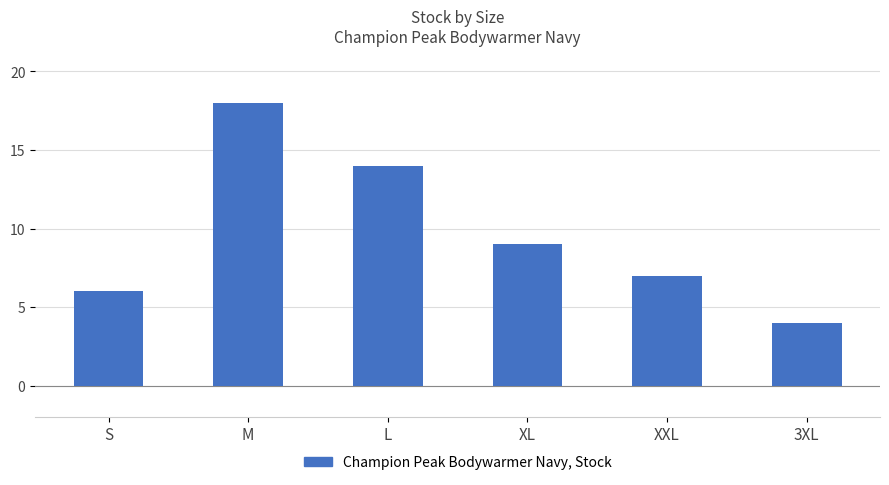

List the labels in order of value, smallest first.

3XL, S, XXL, XL, L, M